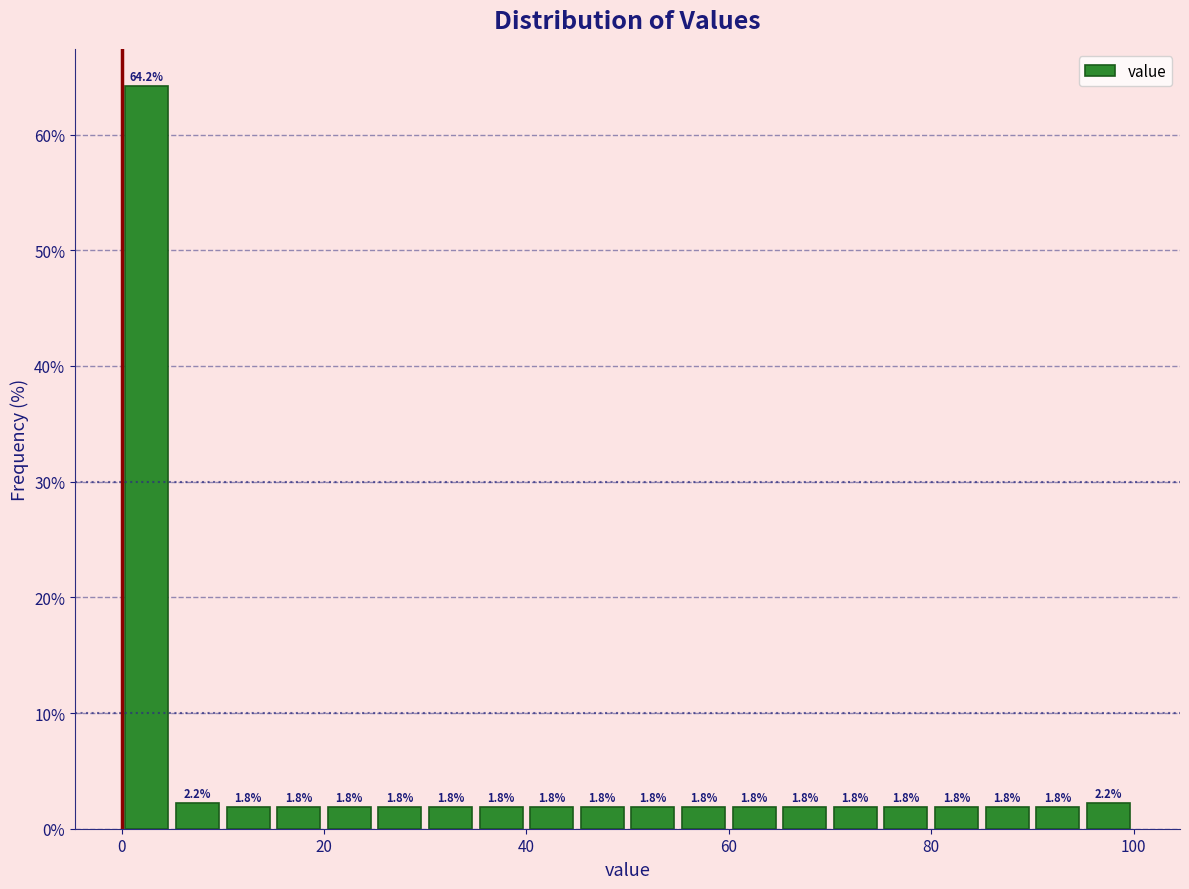

Around what value on the x-axis is the tallest bar? Give the approximate position of its centre, as read against the axis.

2